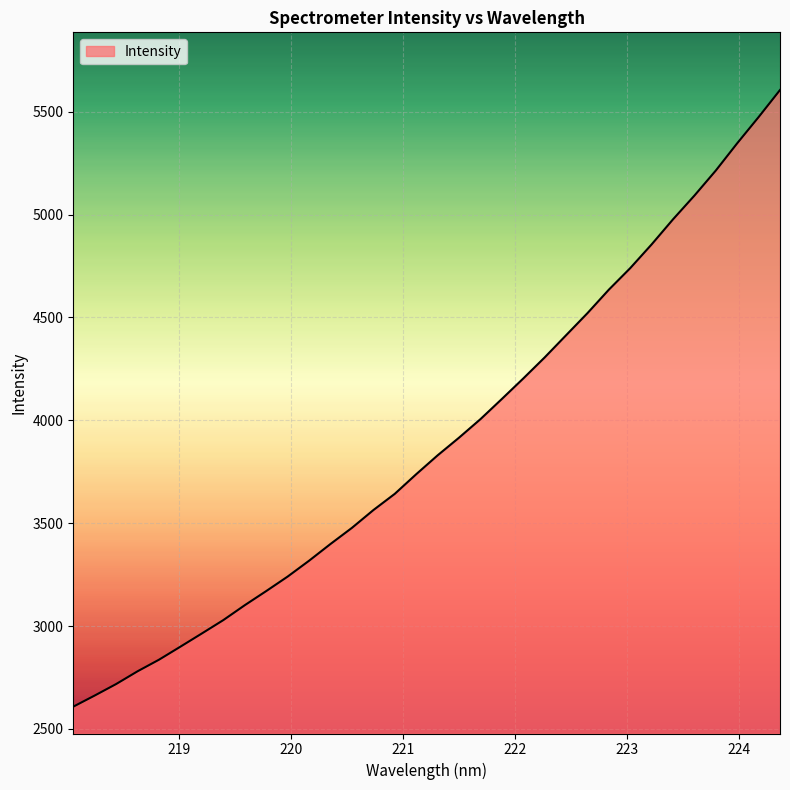

What is the greatest value displayed?

5605.5